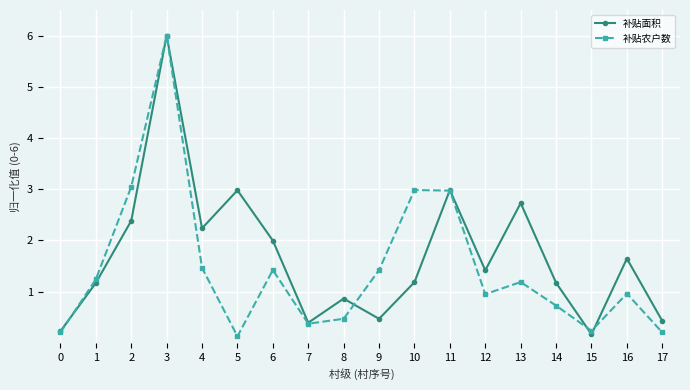

Does the chart display data point markers on the line(s)?

Yes